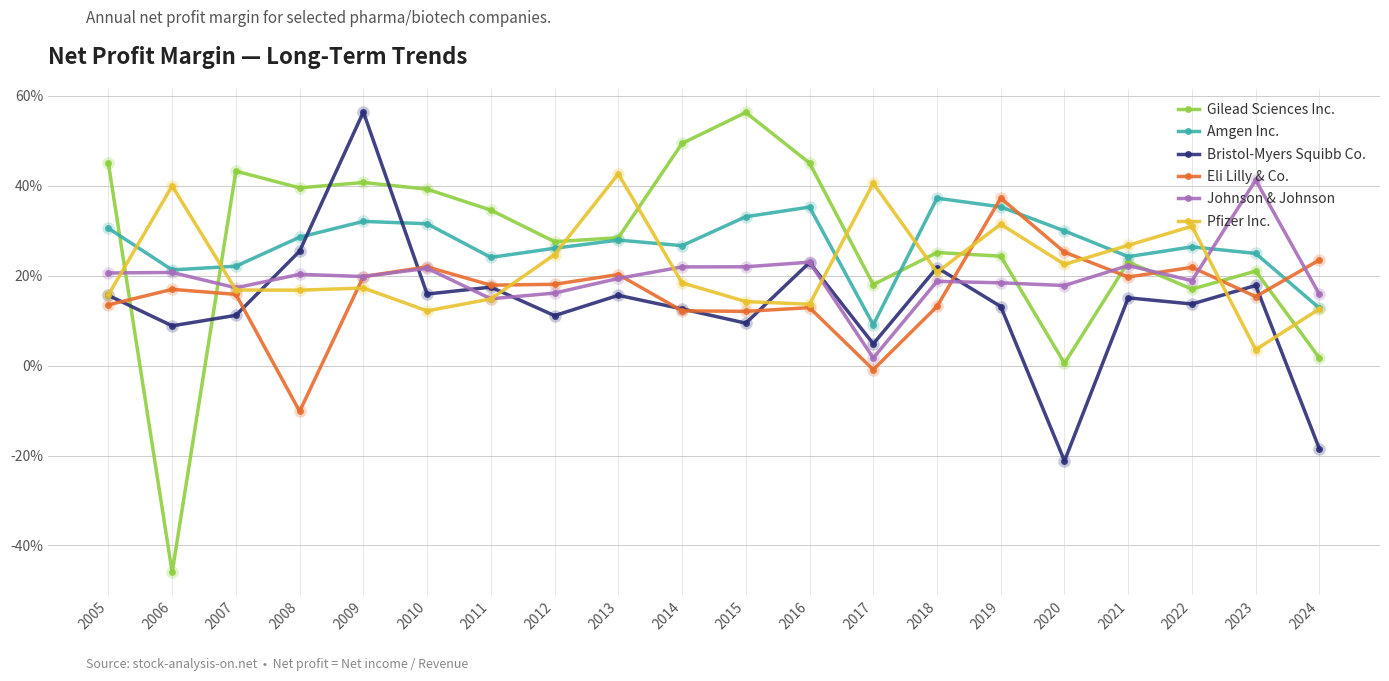

The Amgen Inc. series shows 0.3 at 2020. True or false?

True